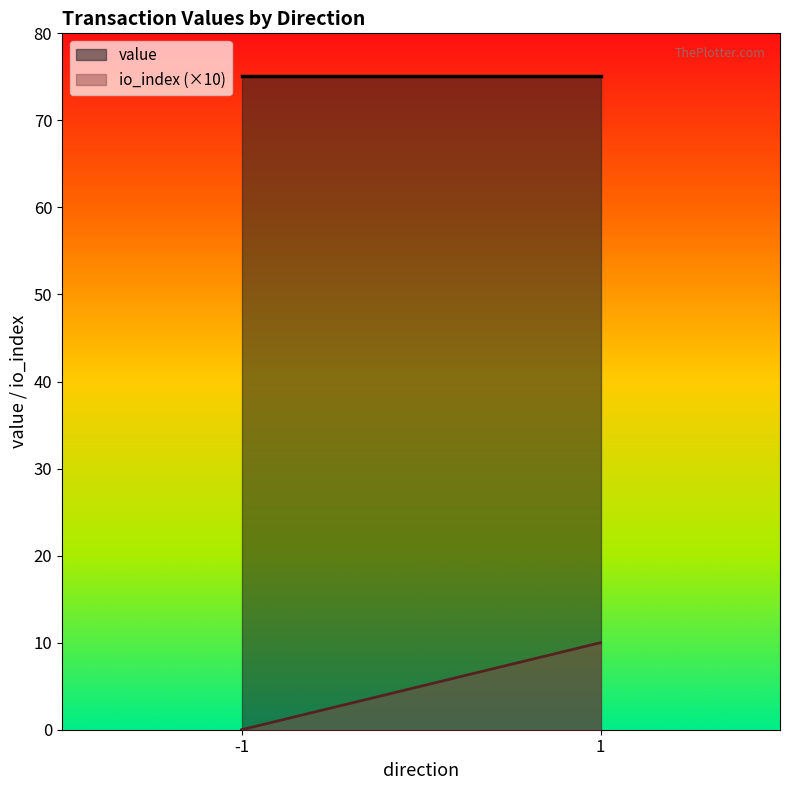

Reading left to right, extract all data points from this chart.

value: -1=75.1	1=75.1
io_index (×10): -1=0.0	1=10.0